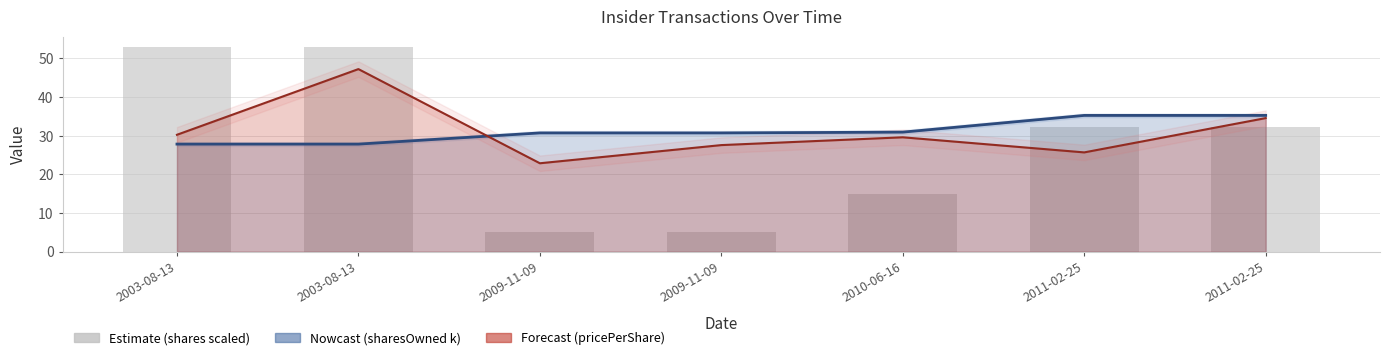

What is the average value?

27.9